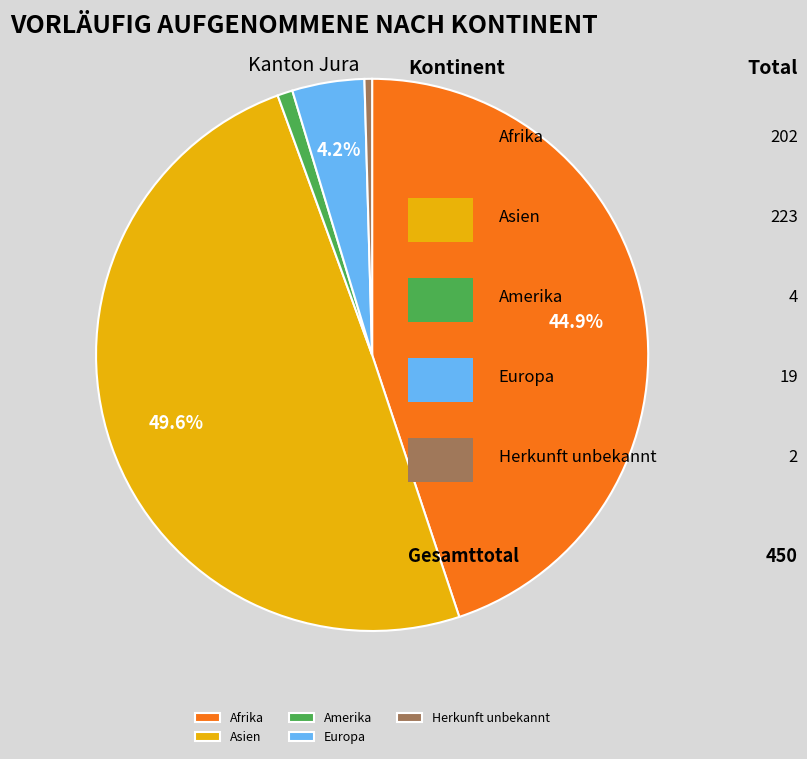

Is there a majority slice in this chart?

No